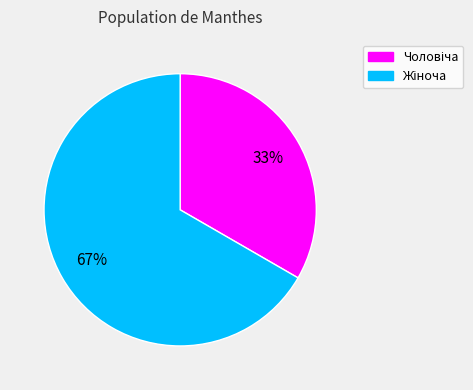

Is there a majority slice in this chart?

Yes